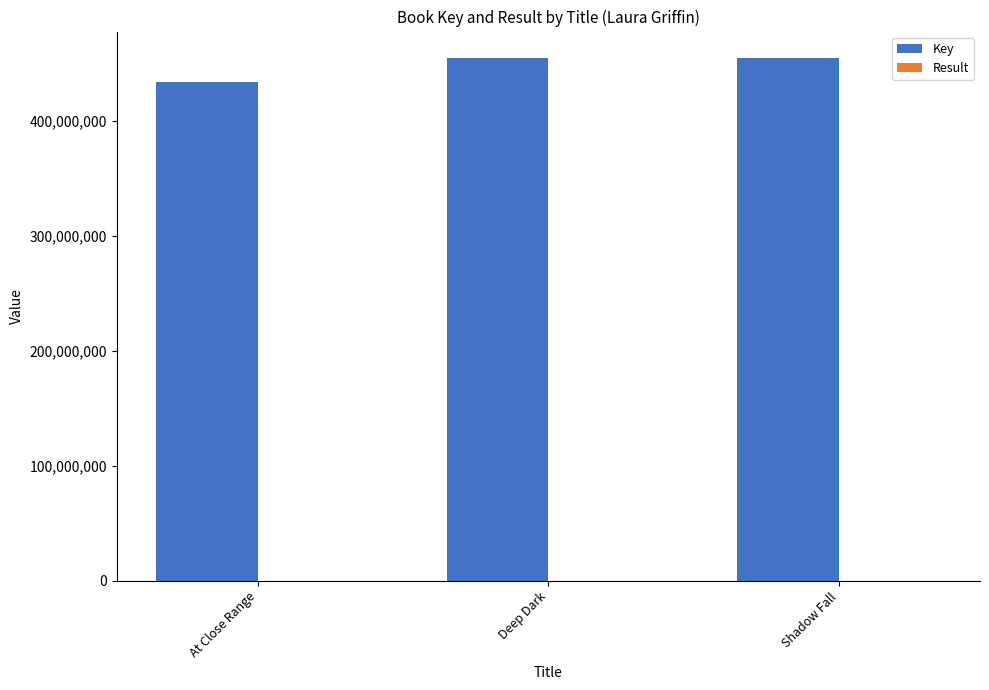

What is the difference between the Key values at Deep Dark and Shadow Fall?

11447